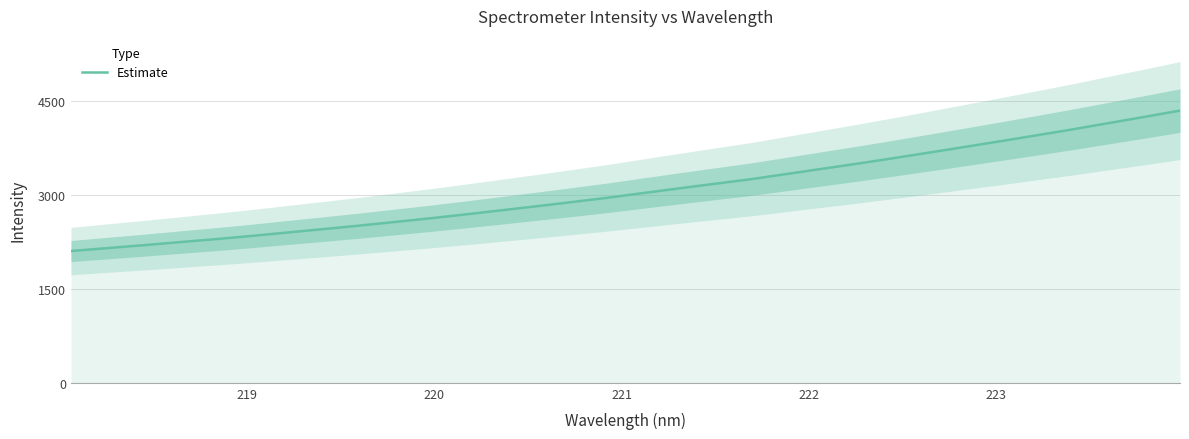

How many data points does each series have?

32